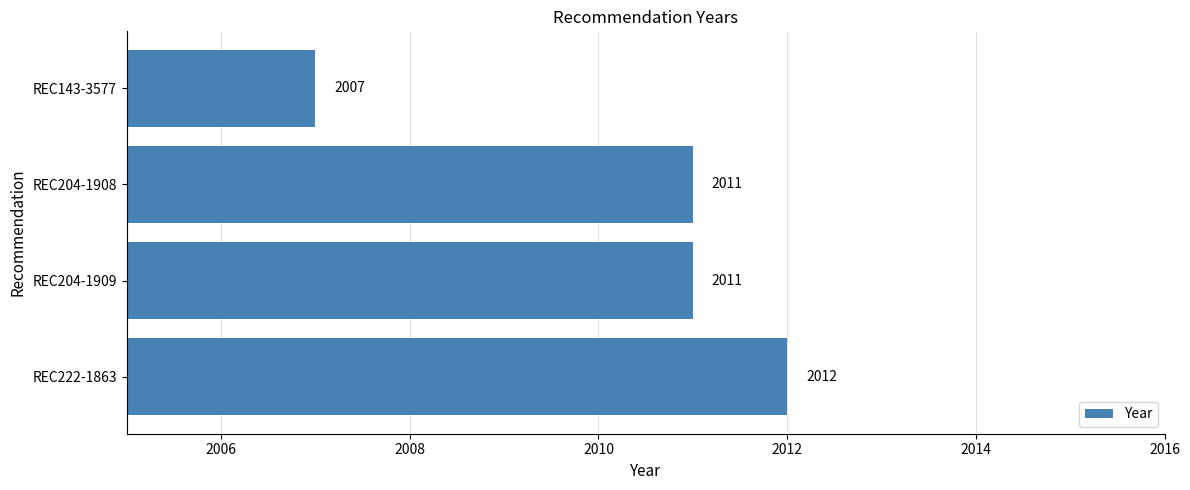

Reading top to bottom, list all the values displayed in this chart.

REC143-3577=2007	REC204-1908=2011	REC204-1909=2011	REC222-1863=2012